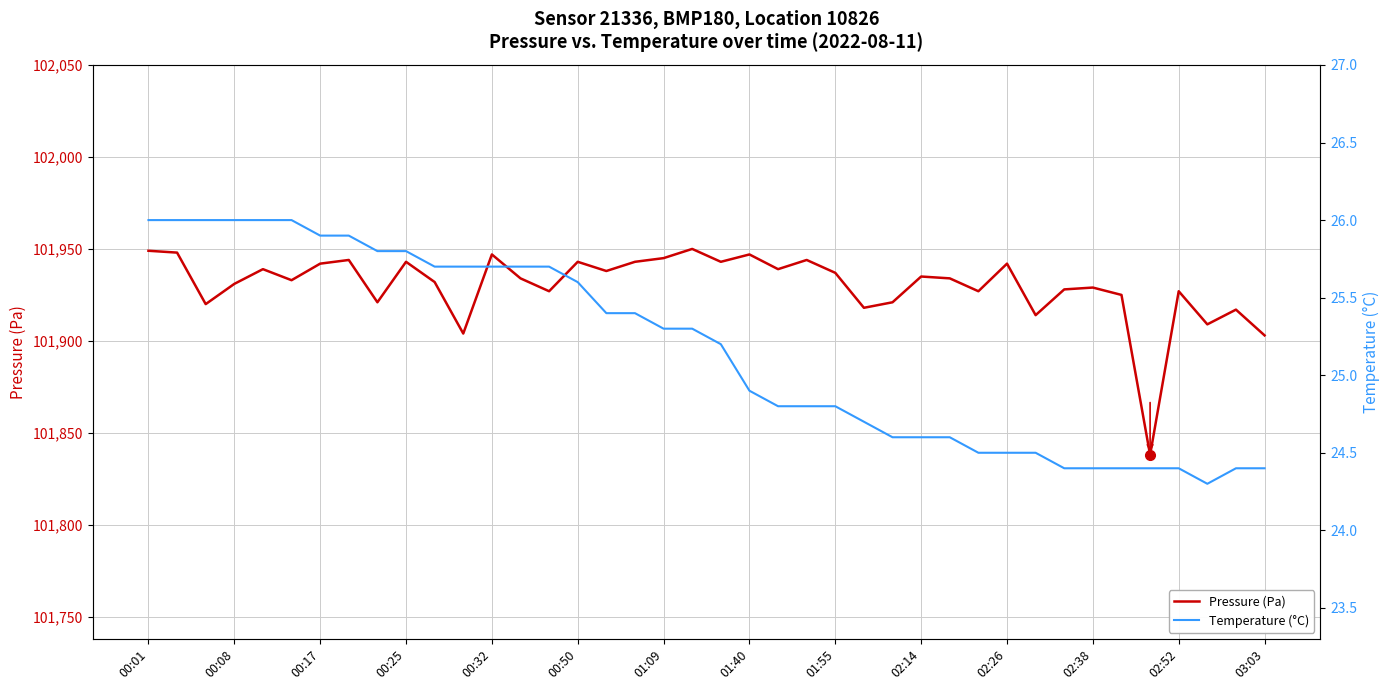

Which series has the largest total across all categories?

Pressure (Pa)